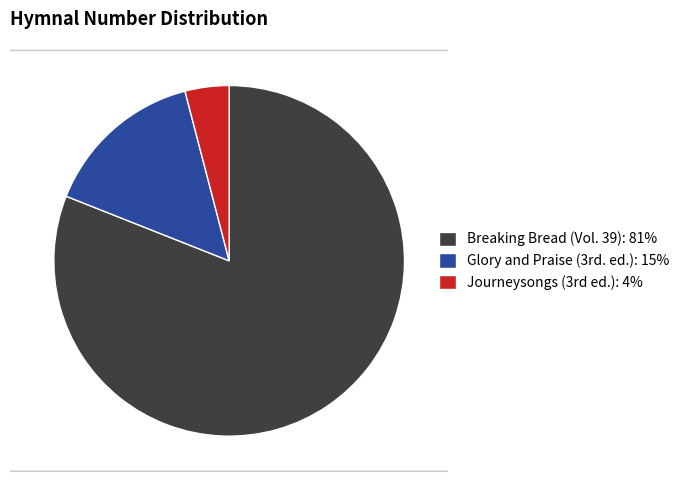

Count the number of slices in the pie.

3